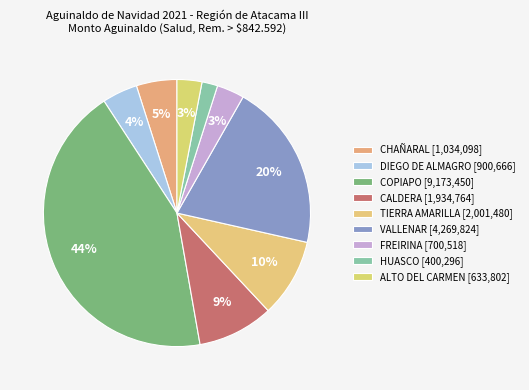

How many slices are in this pie chart?

9